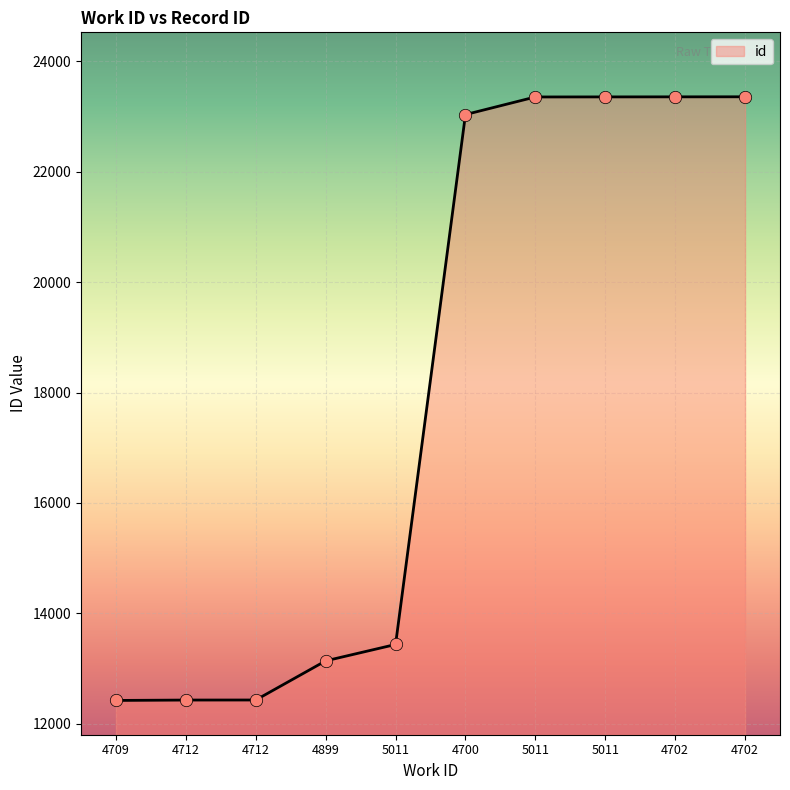

Does the chart have visible grid lines?

Yes